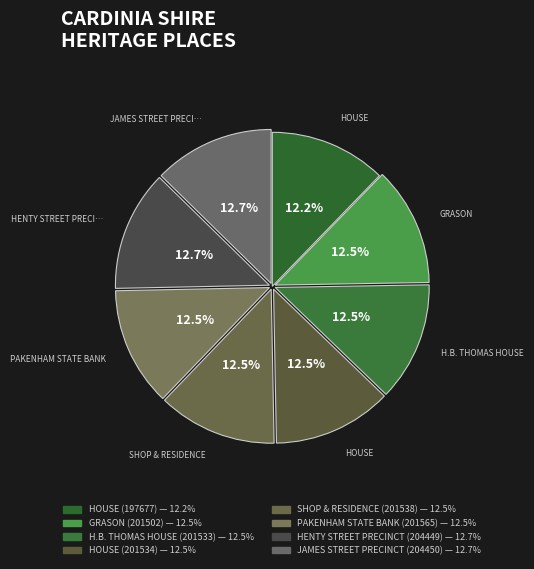

Count the number of slices in the pie.

8